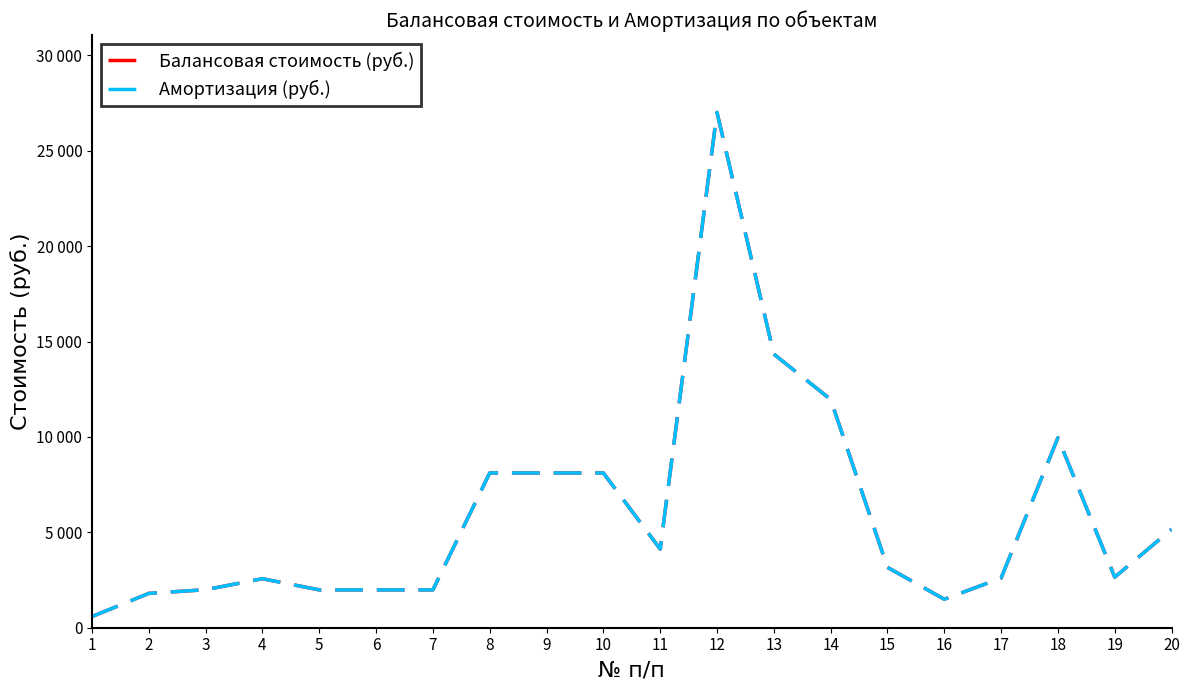

True or false: Амортизация (руб.) has a value of 935.5 at 1.

False